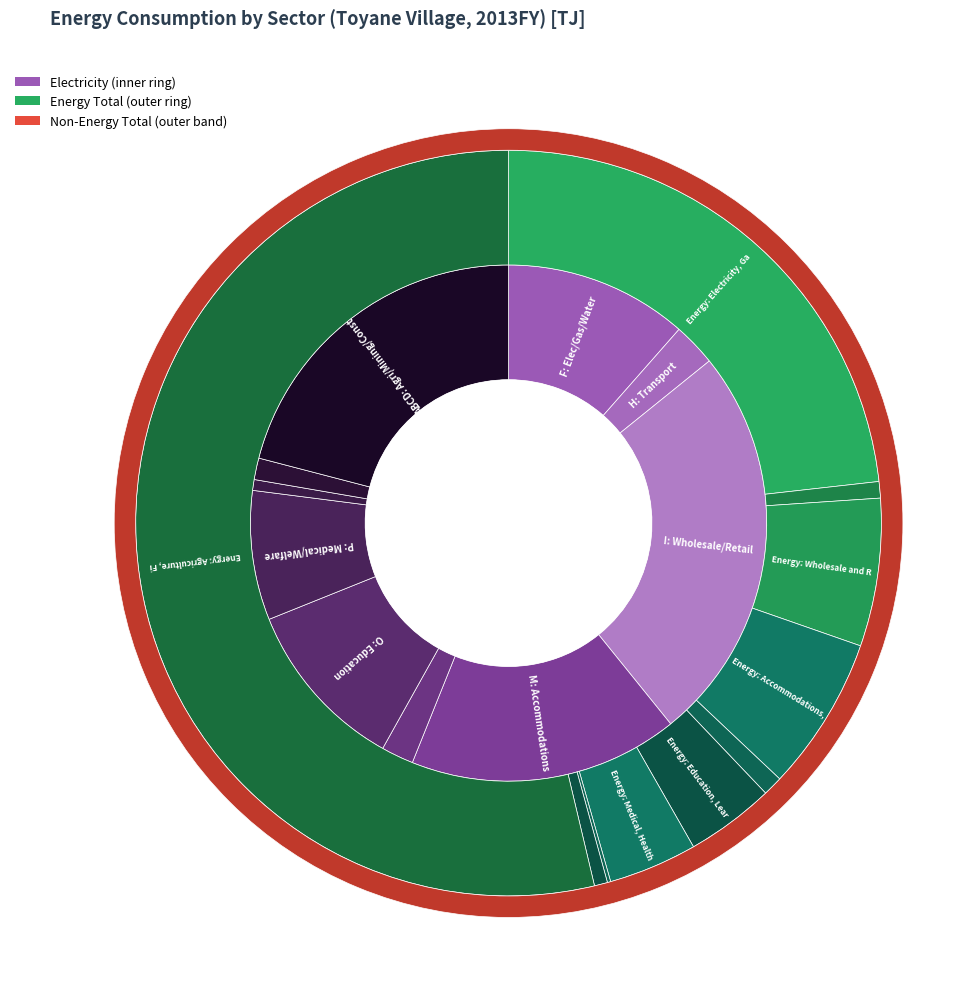

Is it true that Agriculture, Fishery, Mining and Construction is 31% of the pie?

False